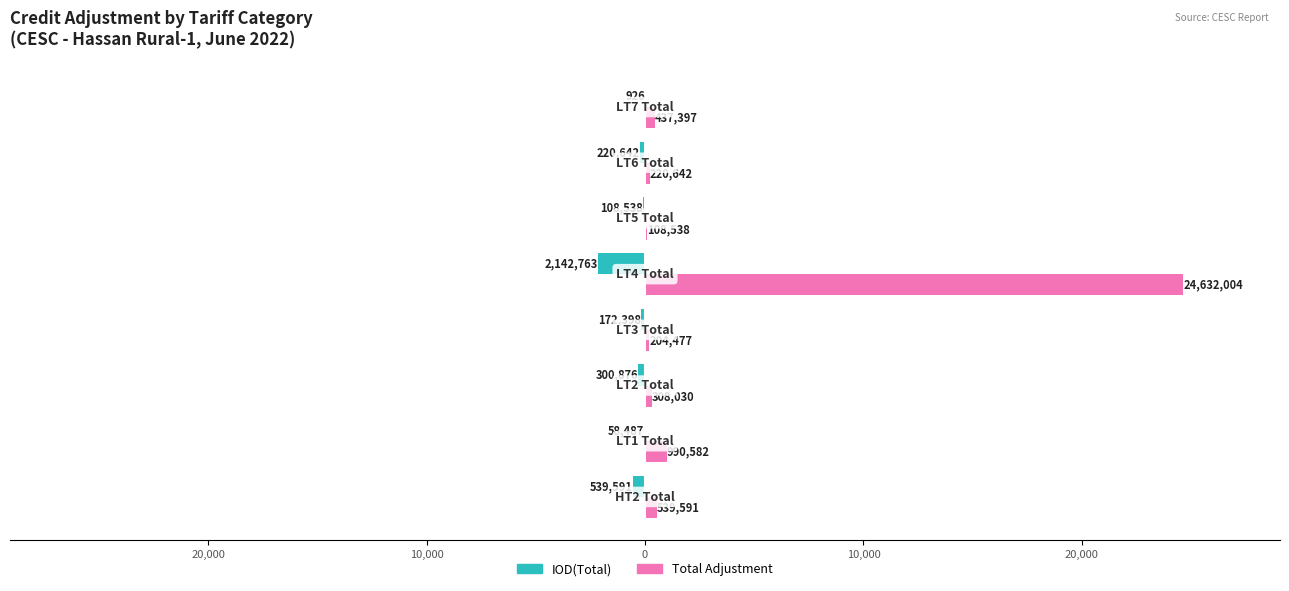

What is the smallest value displayed?

-2142.8